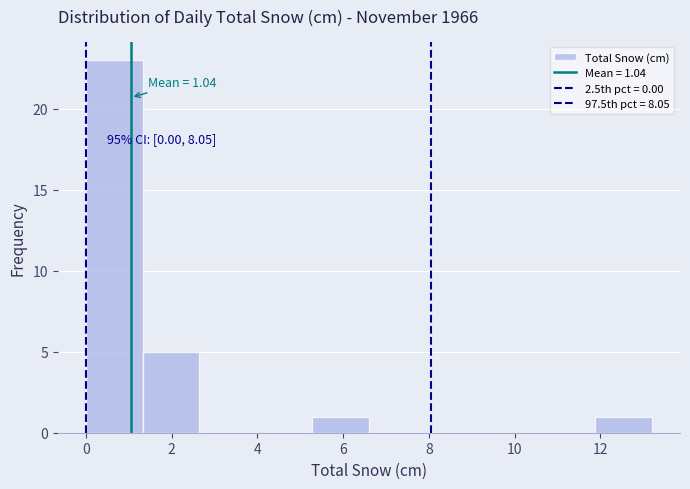

Which range on the x-axis has the tallest bar?

0.00 to 1.32